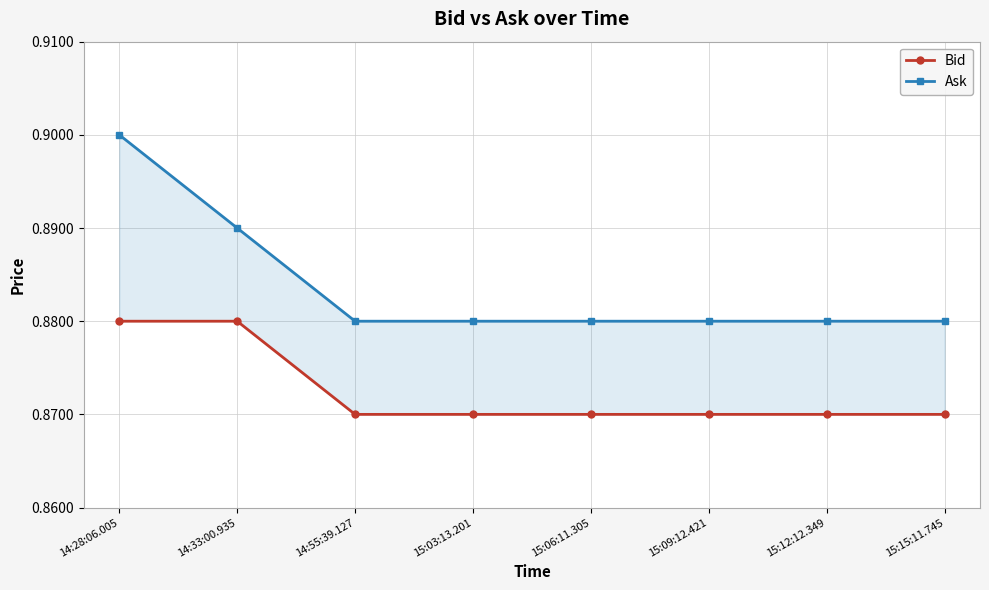

Read the Ask value at 15:12:12.349.

0.9